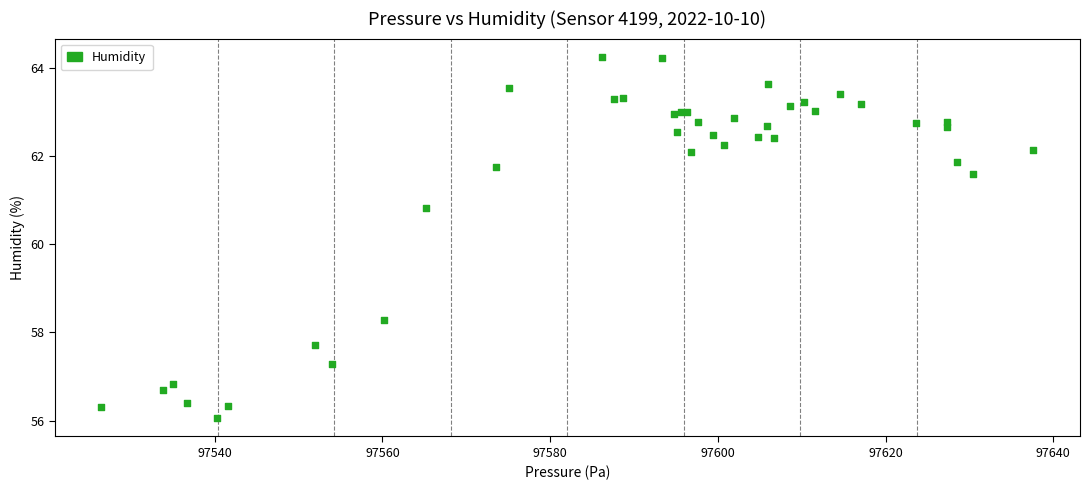

What Y value in the scatter plot is closest to 60?

60.8